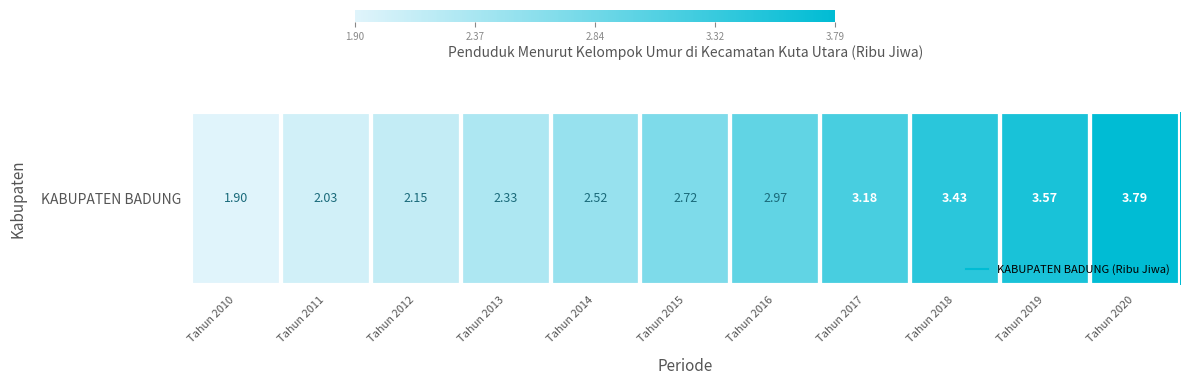

Reading left to right, list all the values displayed in this chart.

1.9	2.0	2.1	2.3	2.5	2.7	3.0	3.2	3.4	3.6	3.8